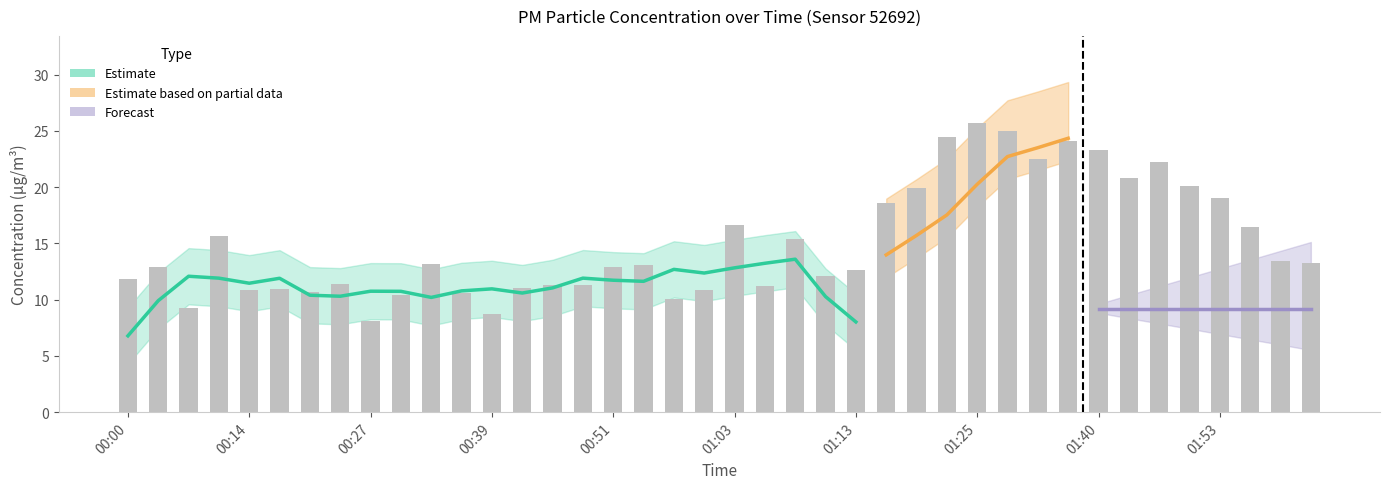

Reading left to right, transcribe all the data shown in this chart.

11.8	12.9	9.2	15.6	10.8	10.9	10.7	11.4	8.1	10.4	13.2	10.6	8.7	11.0	11.3	11.3	12.9	13.1	10.1	10.8	16.6	11.2	15.4	12.1	12.6	18.6	19.9	24.5	25.7	24.9	22.5	24.1	23.3	20.8	22.3	20.1	19.0	16.5	13.4	13.3